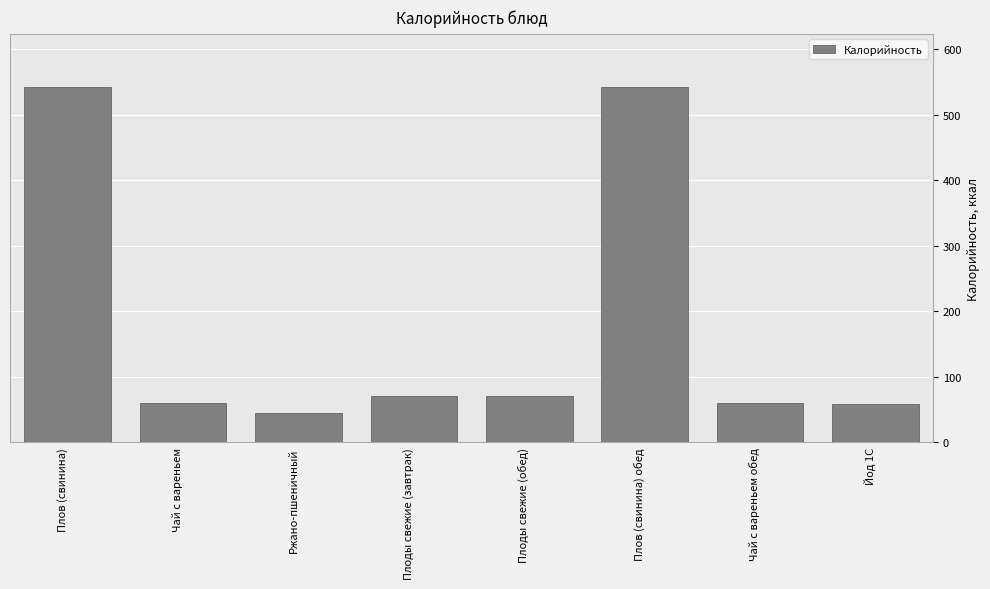

What is the label of the 2nd bar from the left?

Чай с вареньем